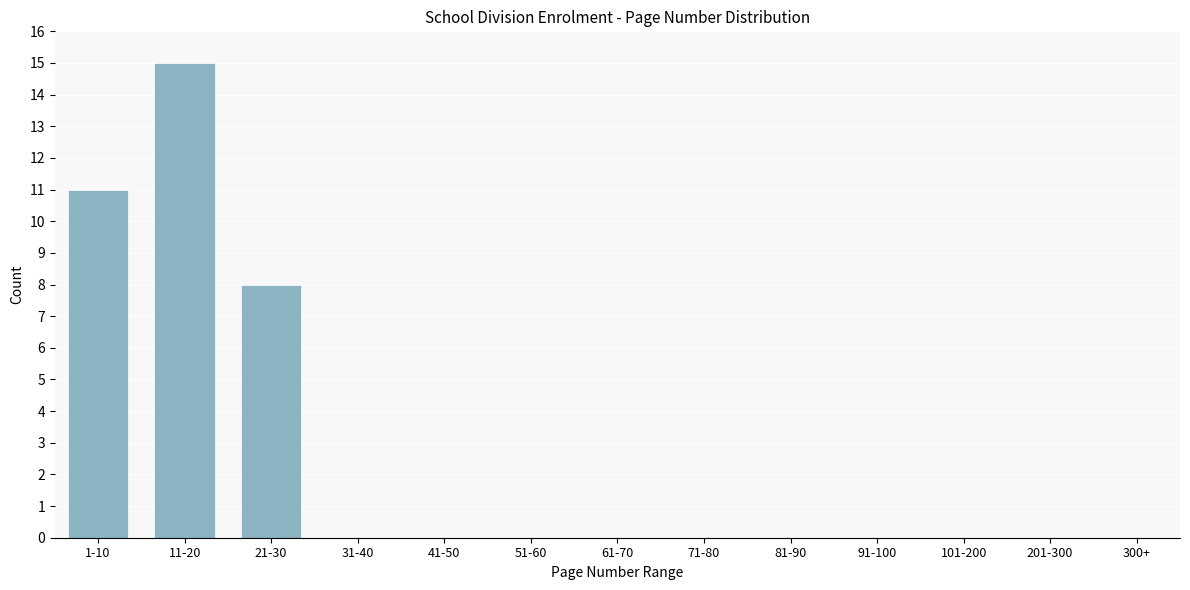

Reading left to right, extract all data points from this chart.

1-10=11	11-20=15	21-30=8	31-40=0	41-50=0	51-60=0	61-70=0	71-80=0	81-90=0	91-100=0	101-200=0	201-300=0	300+=0